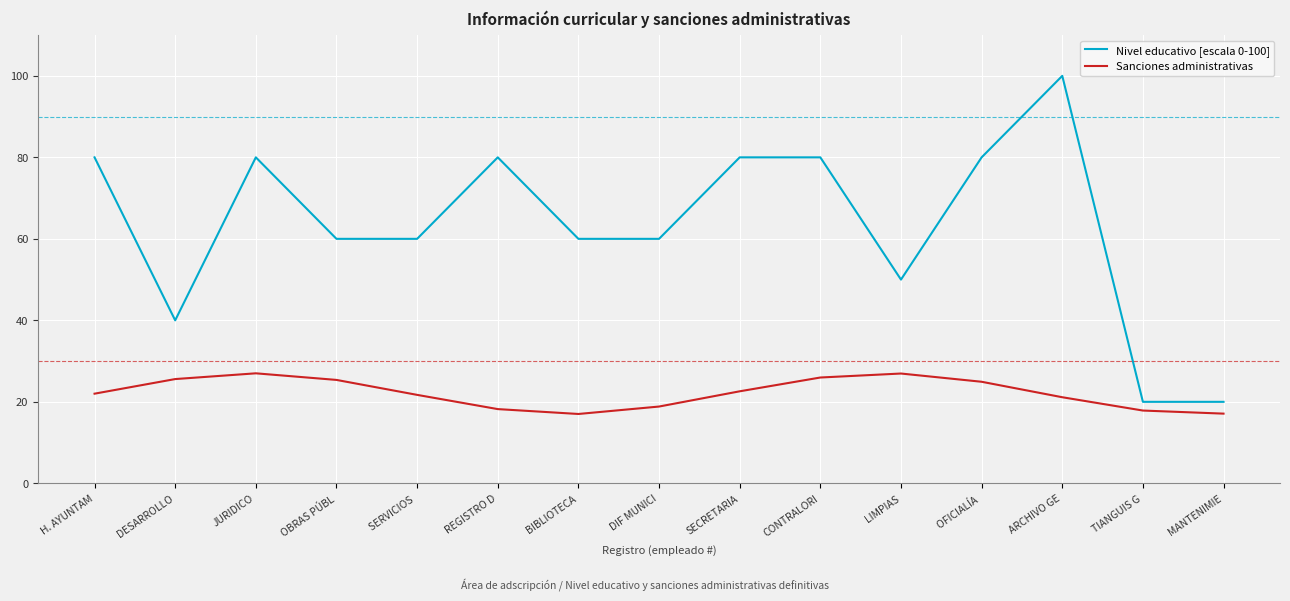

What is the approximate value of Nivel educativo [escala 0-100] at SECRETARIA?

80.0